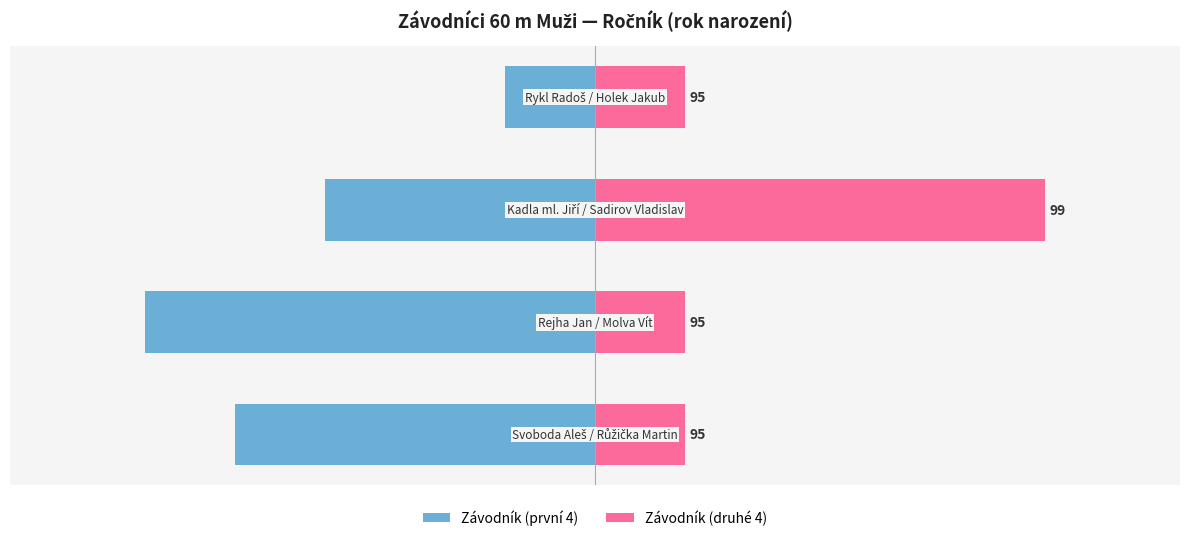

Reading left to right, extract all data points from this chart.

Závodník (první 4): -4	-5	-3	-1
Závodník (druhé 4): 1	1	5	1